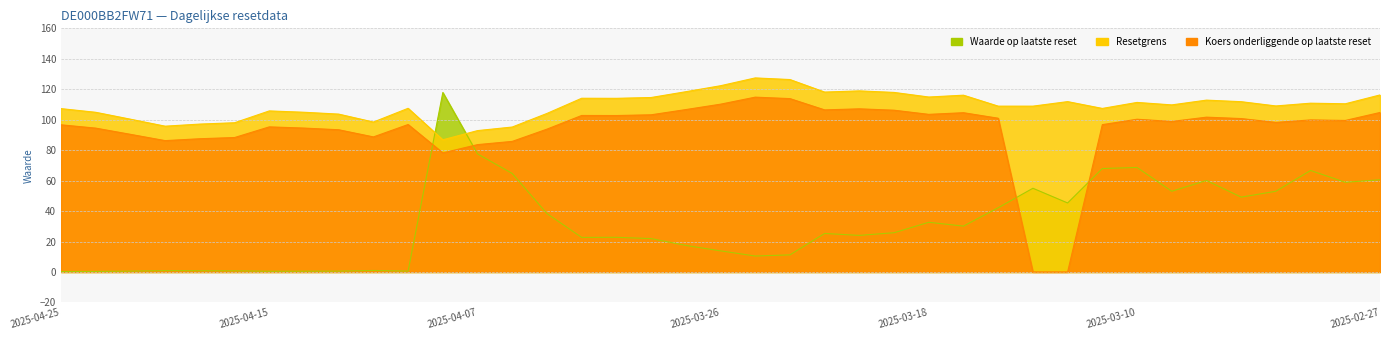

At which category is the sum across all series the highest?

2025-04-08